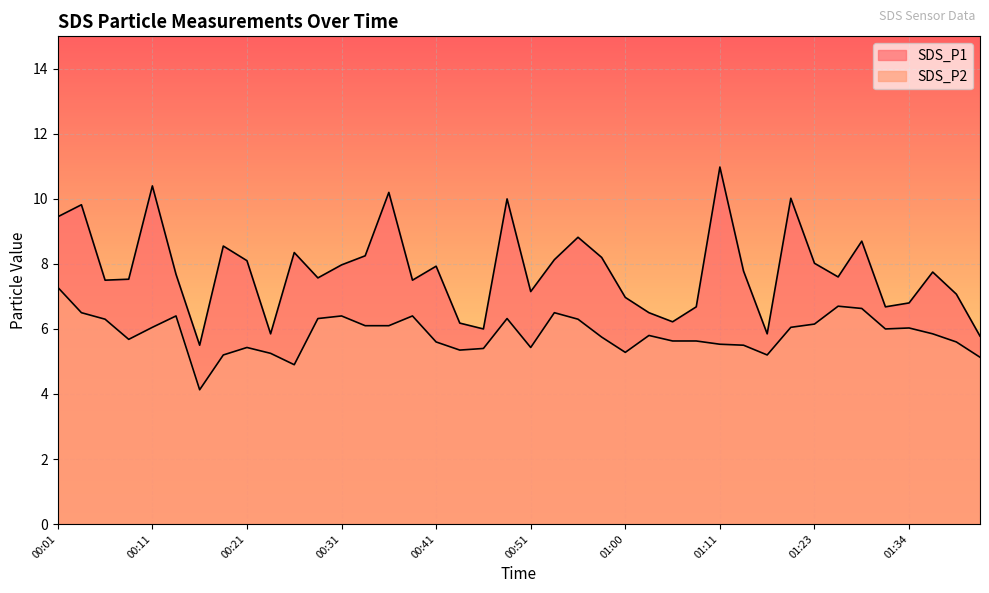

How many lines are shown in the chart?

2